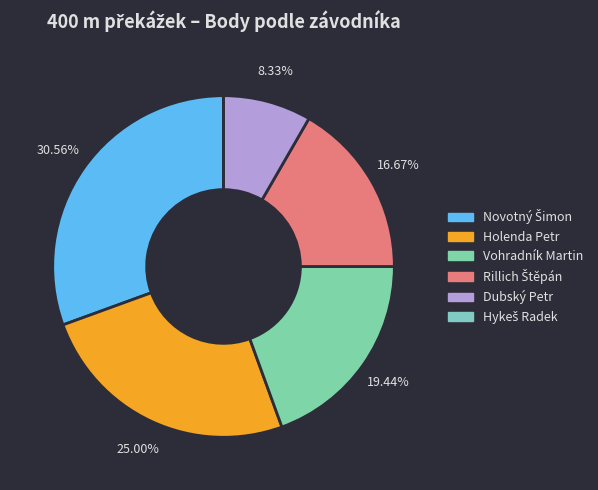

Which slice is the smallest?

Hykeš Radek